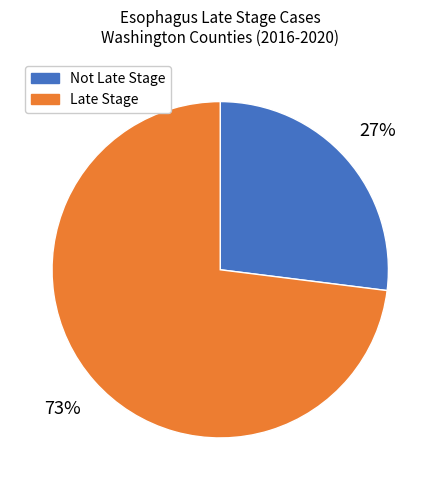

Rank the categories by value from highest to lowest.

Late Stage, Not Late Stage